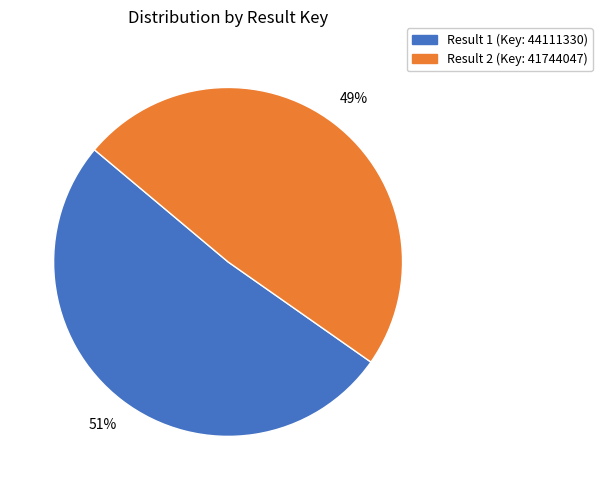

To the nearest percent, what is the average slice percentage?

50%